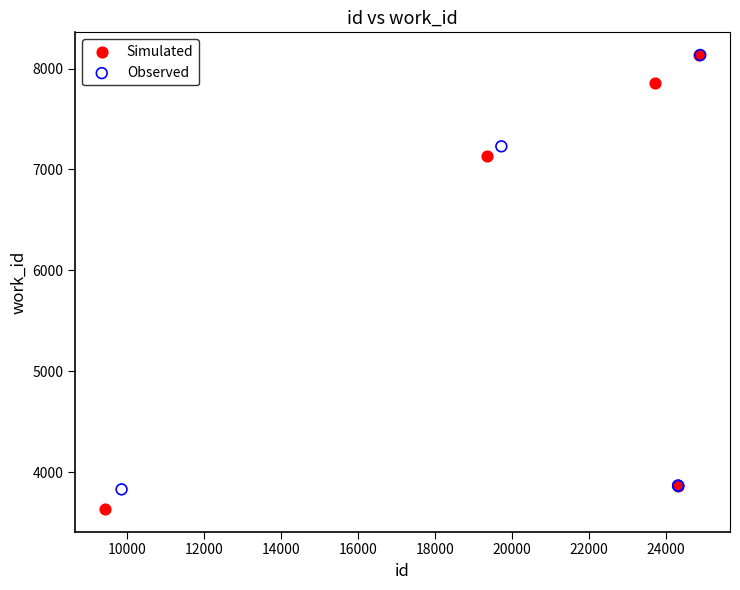

Which series has the widest spread of Y values?

Simulated